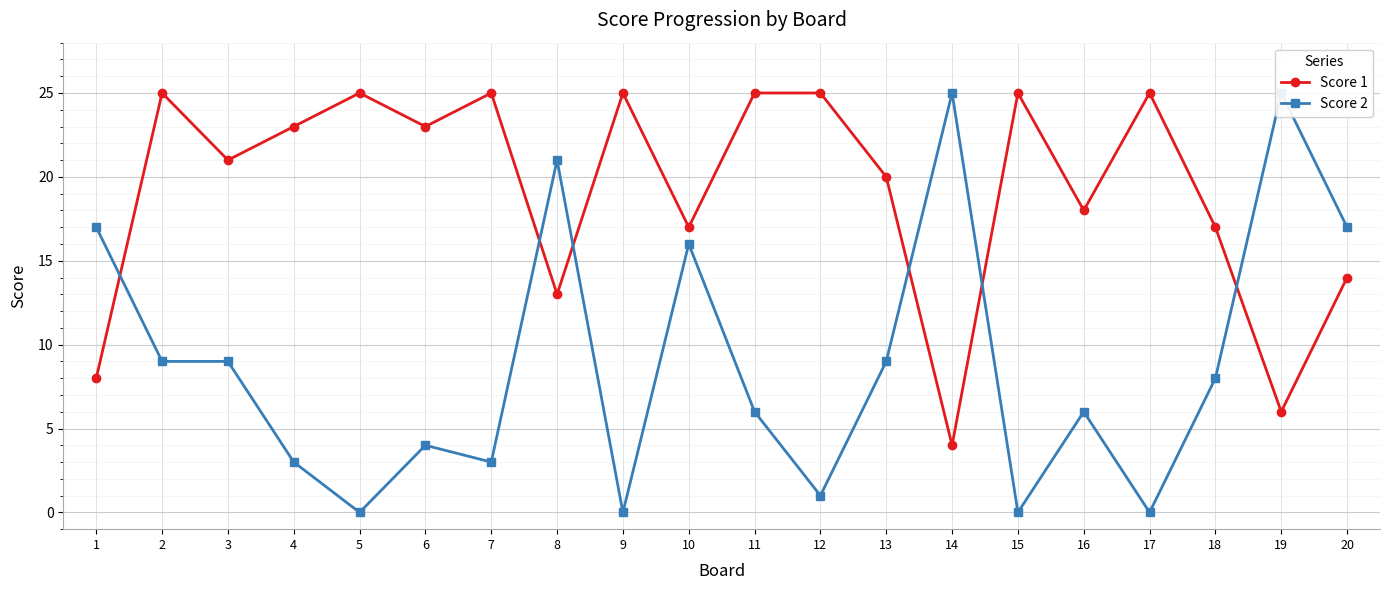

What are all the series names shown in the legend?

Score 1, Score 2